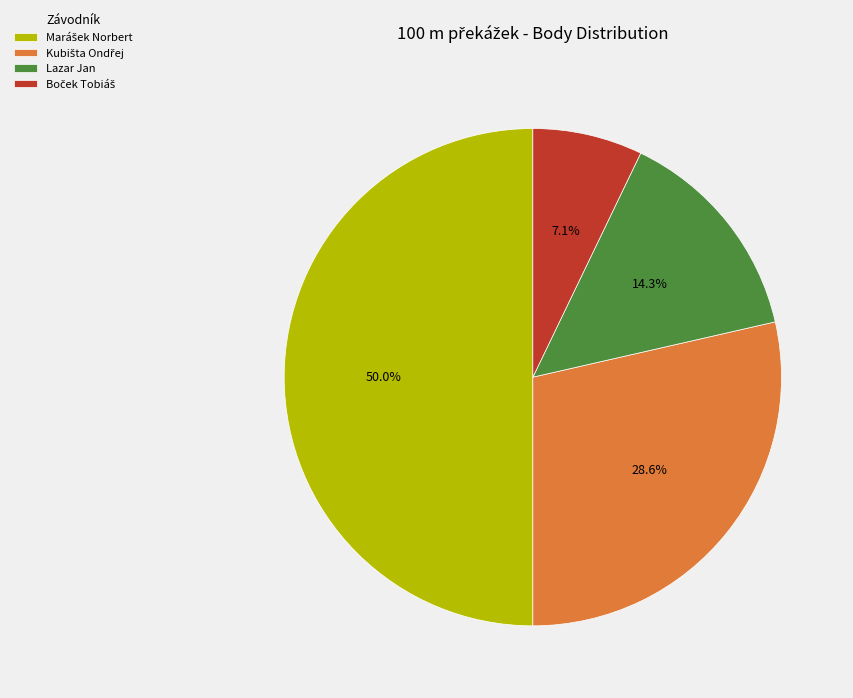

To the nearest percent, what portion does Kubišta Ondřej represent?

29%